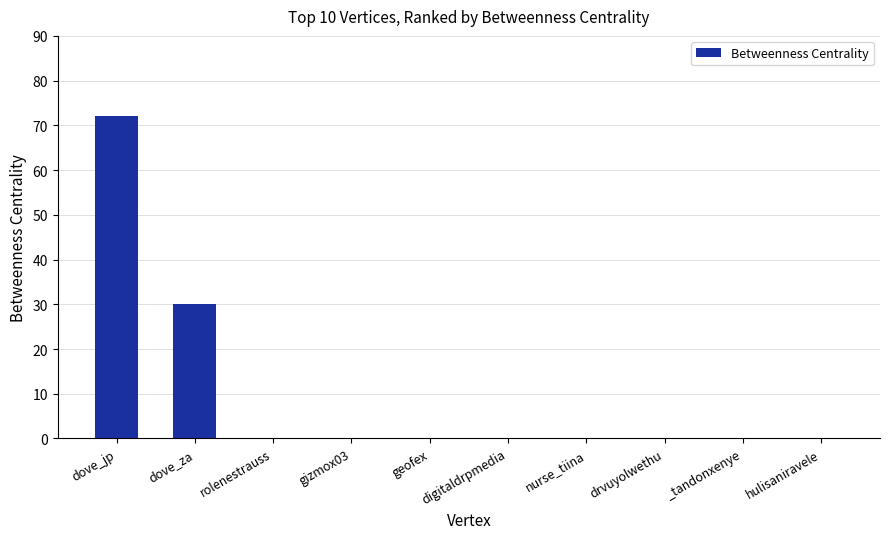

Reading right to left, what are all the values shown in this chart?

hulisaniravele=0	_tandonxenye=0	drvuyolwethu=0	nurse_tiina=0	digitaldrpmedia=0	geofex=0	gizmox03=0	rolenestrauss=0	dove_za=30	dove_jp=72